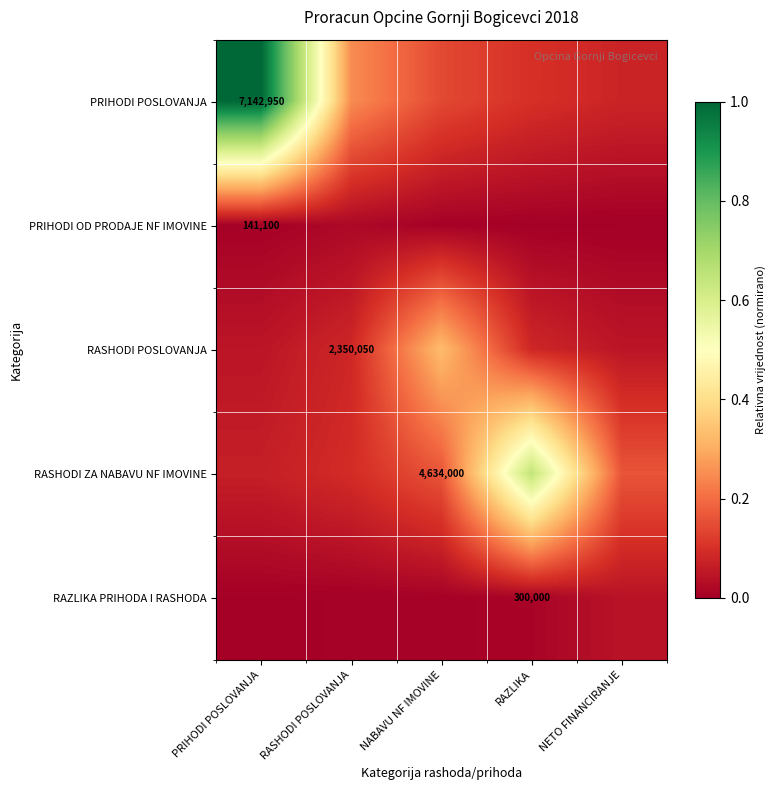

What is the greatest value displayed?

1.0